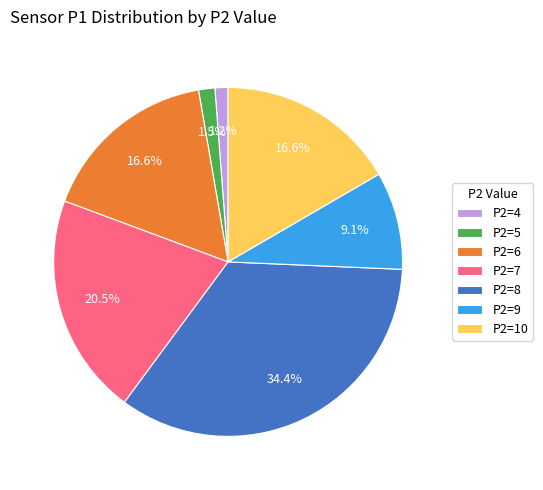

Does any single category account for the majority?

No